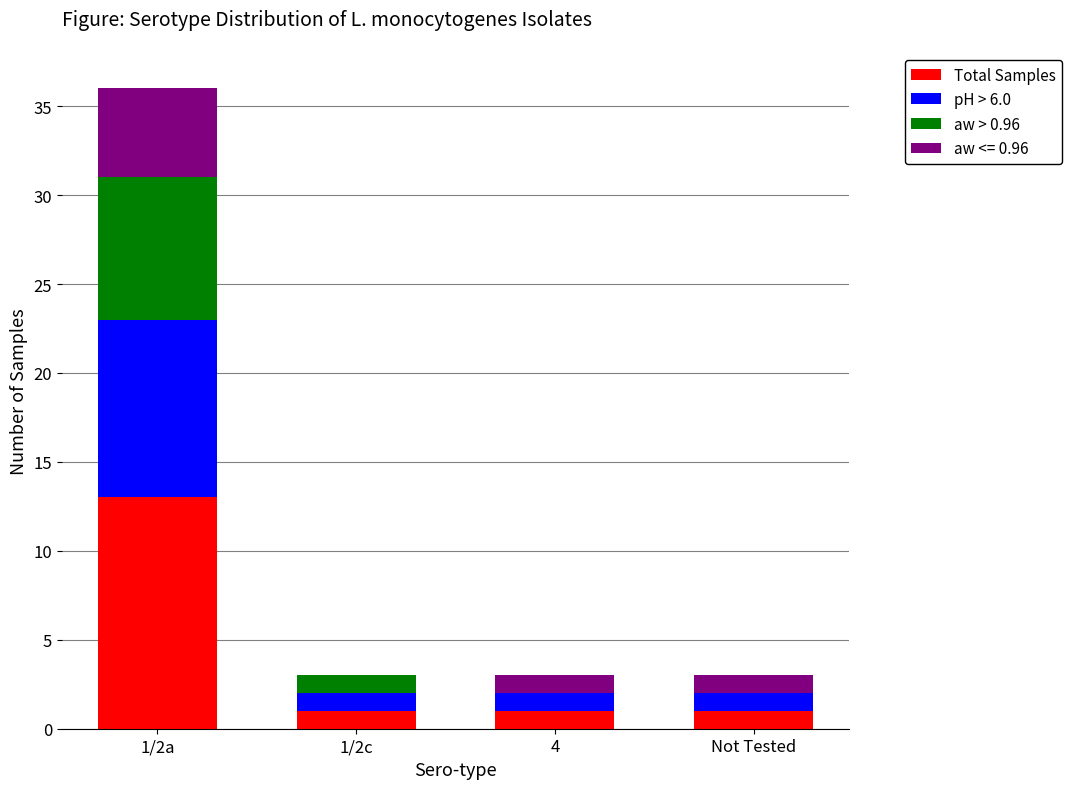

What is the sum of all Total Samples values?

16